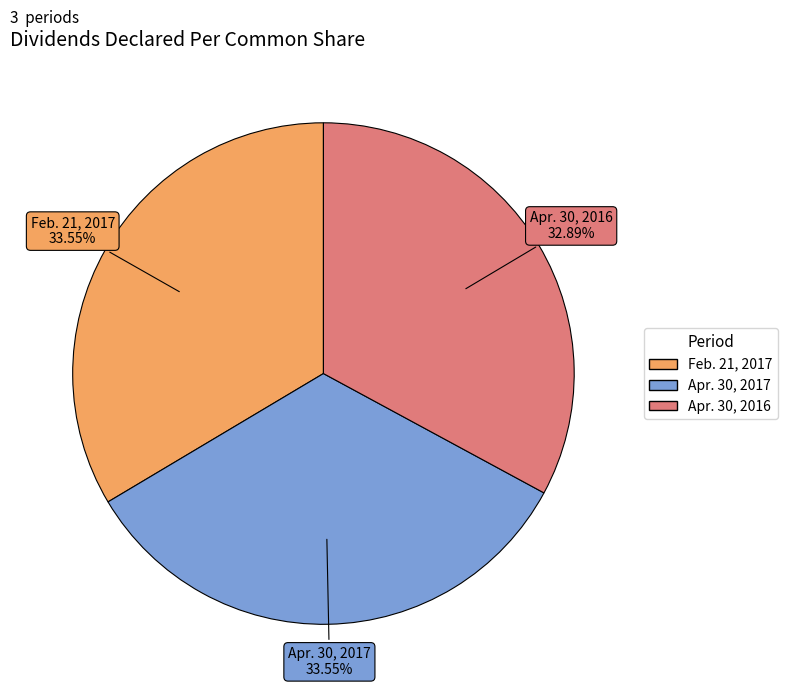

What is the ratio of the value at Apr. 30, 2016 to the value at Feb. 21, 2017?

1.0